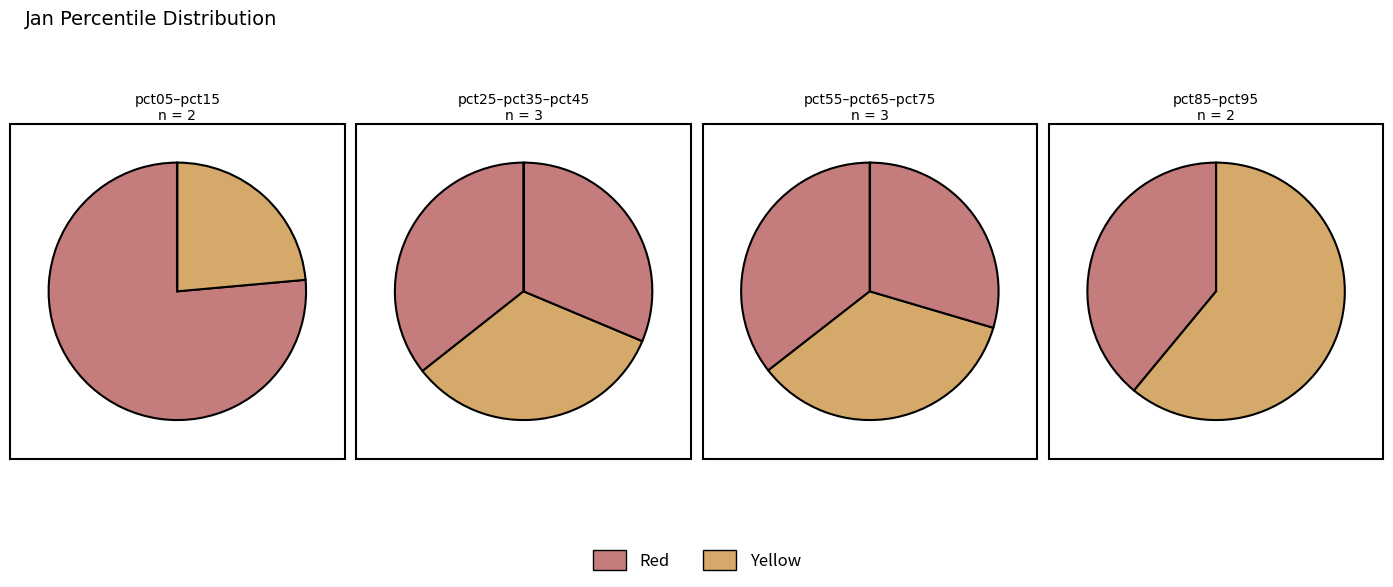

How many segments does this pie chart have?

10